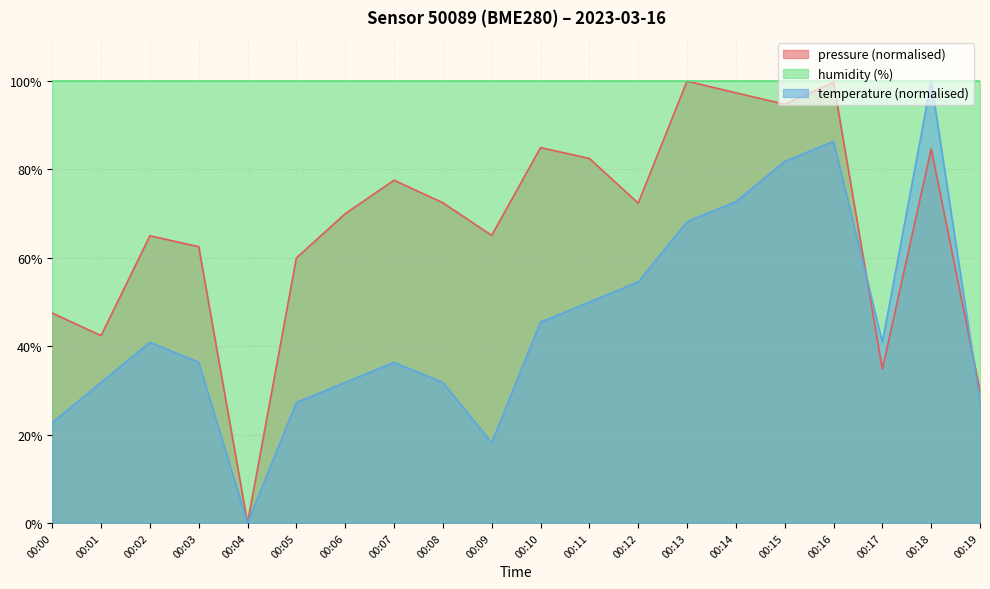

What is the value of the temperature point at the 13th from the left?

54.5